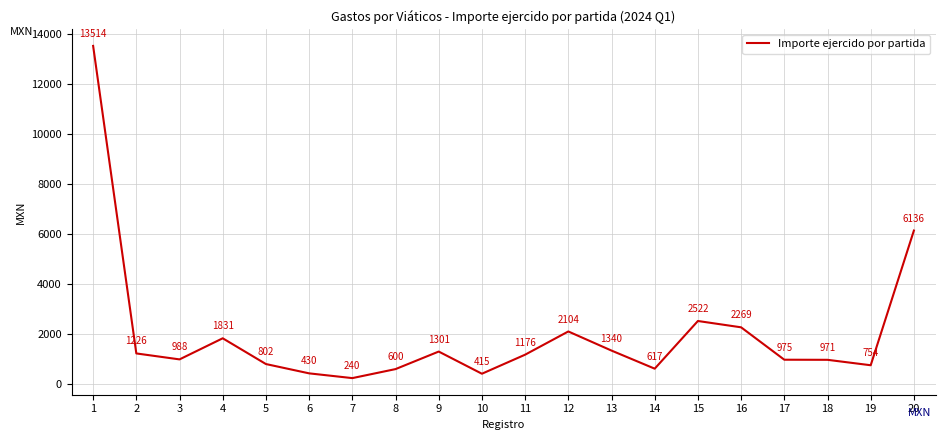

Where does the data first go above 1176?

1